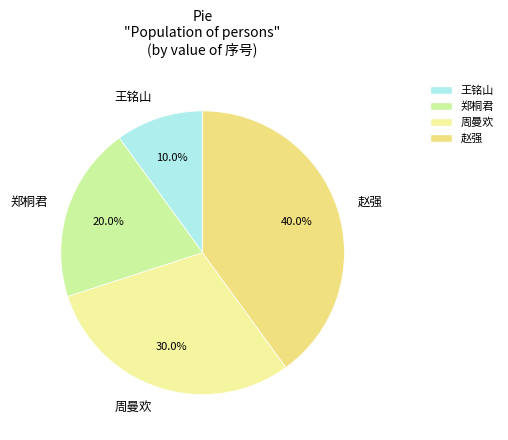

Rank the categories by value from lowest to highest.

王铭山, 郑桐君, 周曼欢, 赵强